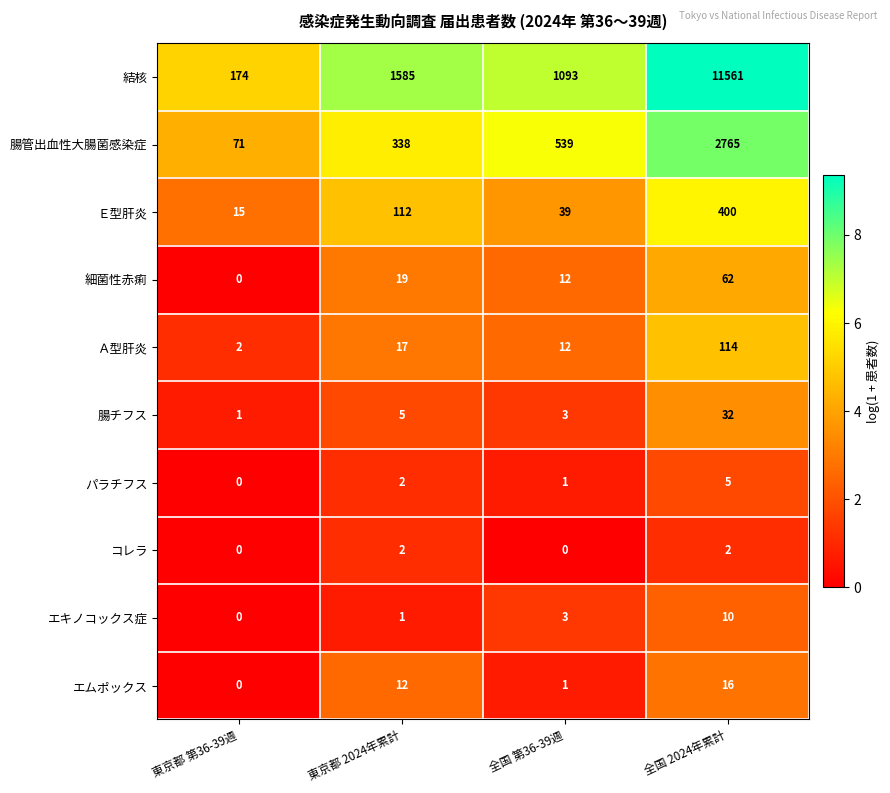

The 腸管出血性大腸菌感染症 series shows 338 at 東京都 2024年累計. True or false?

True